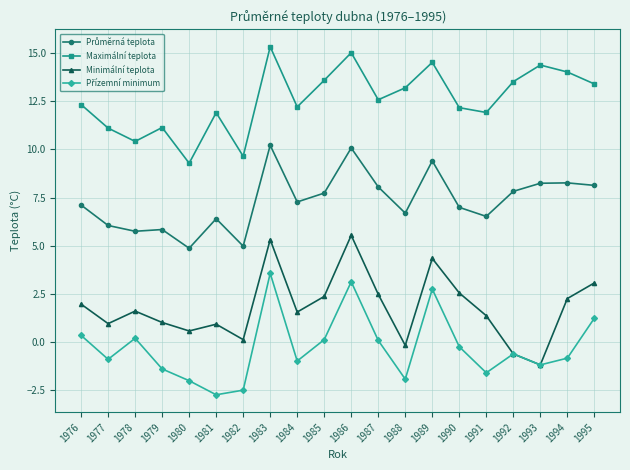

Is the value of Minimální teplota at 1994 greater than the value of Maximální teplota at 1992?

No